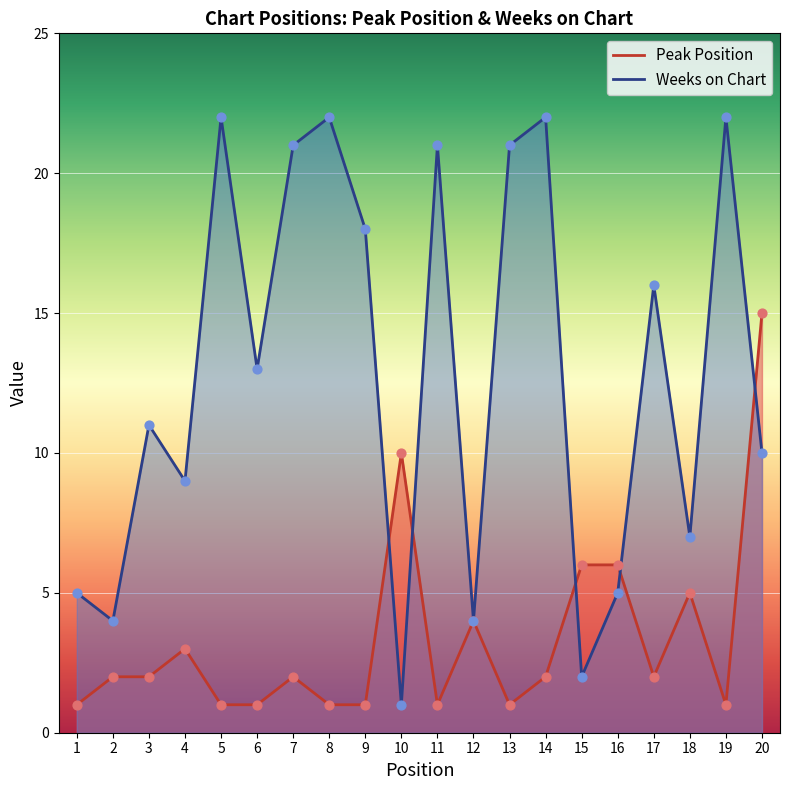

At how many categories does at least one series exceed 11?

11